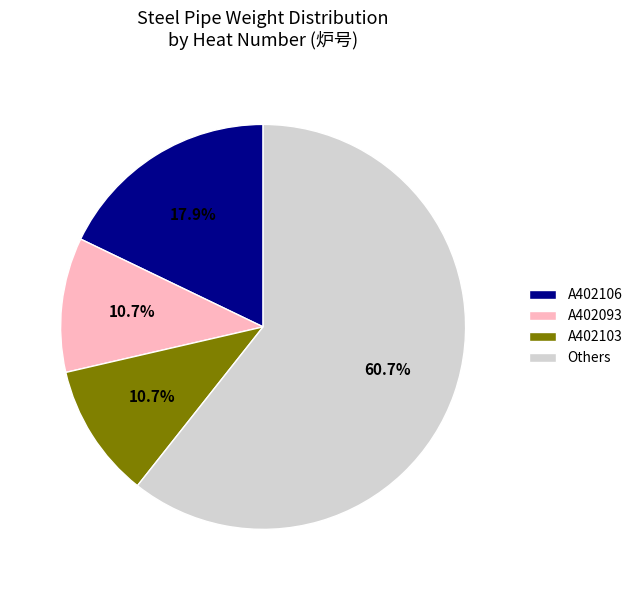

Count the number of slices in the pie.

4